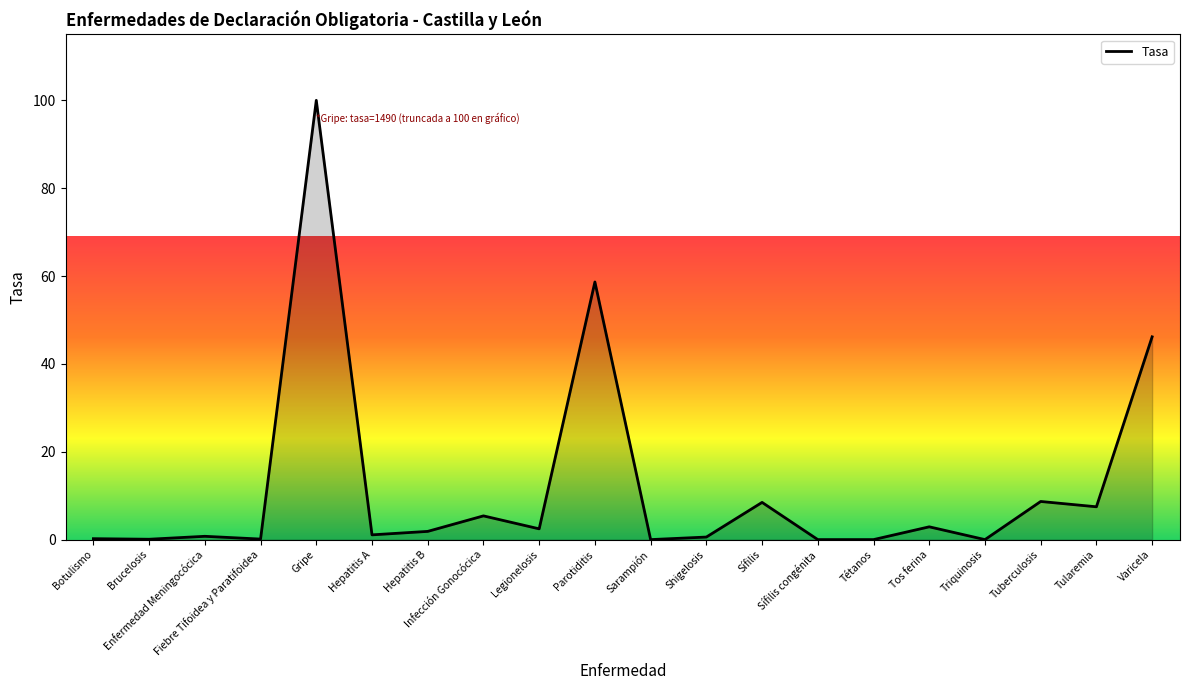

What is the change in value from Botulismo to Tuberculosis?

+8.5